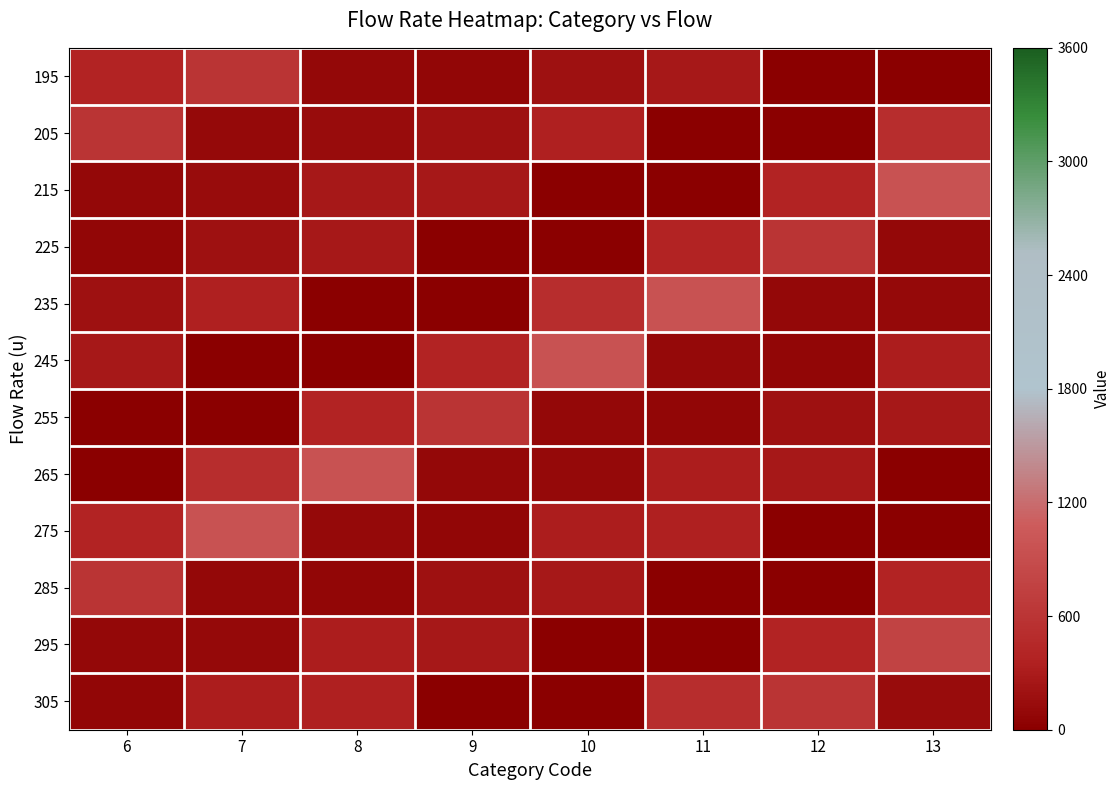

Reading left to right, transcribe all the data shown in this chart.

195: 6=390.0	7=600.0	8=85.0	9=80.0	10=195.0	11=260.0	12=2.0	13=2.3
205: 6=600.0	7=110.5	8=128.0	9=195.0	10=338.0	11=3.2	12=2.3	13=507.0
215: 6=85.0	7=128.0	8=253.5	9=260.0	10=3.2	11=3.0	12=390.0	13=960.0
225: 6=80.0	7=195.0	8=260.0	9=2.0	10=2.3	11=390.0	12=600.0	13=85.0
235: 6=195.0	7=338.0	8=3.2	9=2.3	10=507.0	11=960.0	12=85.0	13=104.0
245: 6=260.0	7=3.2	8=3.0	9=390.0	10=960.0	11=110.5	12=80.0	13=312.0
255: 6=2.0	7=2.3	8=390.0	9=600.0	10=85.0	11=80.0	12=195.0	13=260.0
265: 6=2.3	7=507.0	8=960.0	9=85.0	10=104.0	11=312.0	12=260.0	13=2.6
275: 6=390.0	7=960.0	8=110.5	9=80.0	10=312.0	11=338.0	12=2.0	13=3.7
285: 6=600.0	7=85.0	8=80.0	9=195.0	10=260.0	11=2.0	12=2.3	13=390.0
295: 6=85.0	7=104.0	8=312.0	9=260.0	10=2.6	11=3.7	12=390.0	13=780.0
305: 6=80.0	7=312.0	8=338.0	9=2.0	10=3.7	11=507.0	12=600.0	13=136.0